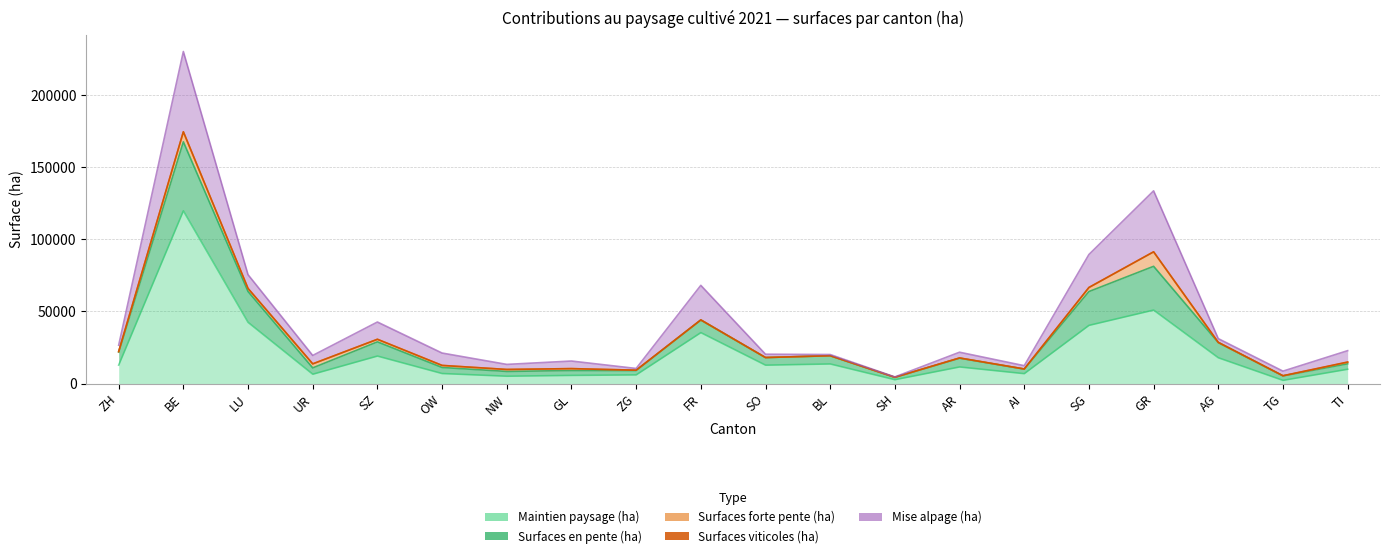

What is the label of the 8th point from the left?

GL